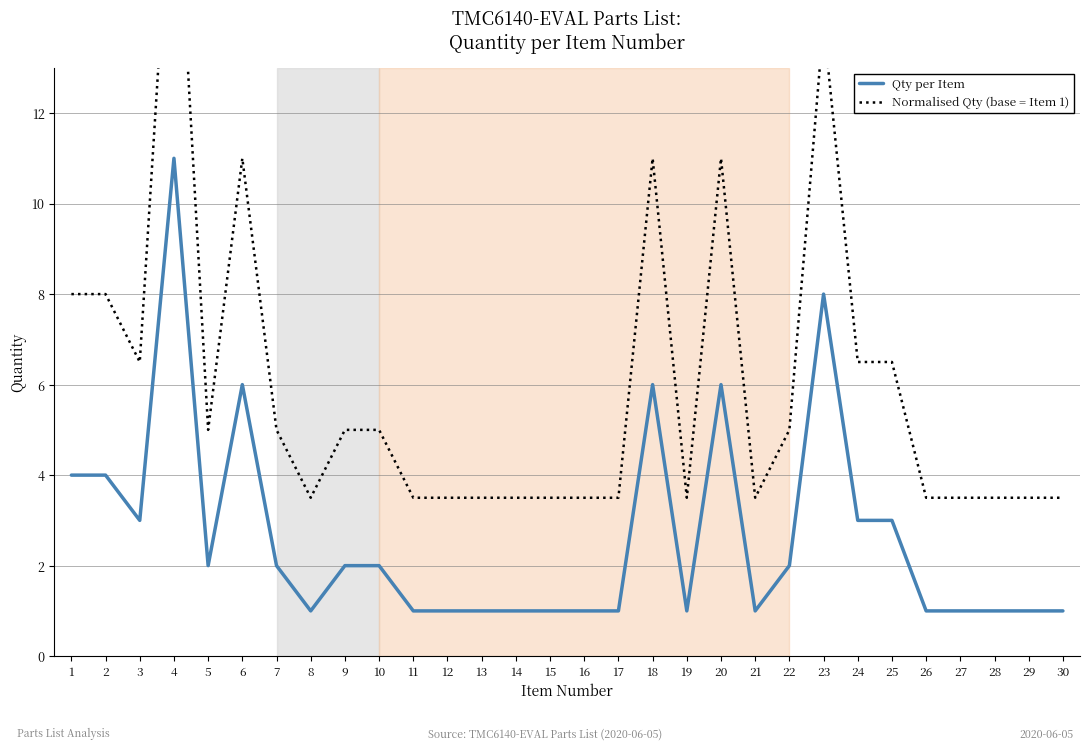

True or false: Qty per Item and Normalised Qty (base = Item 1) cross at least once.

False